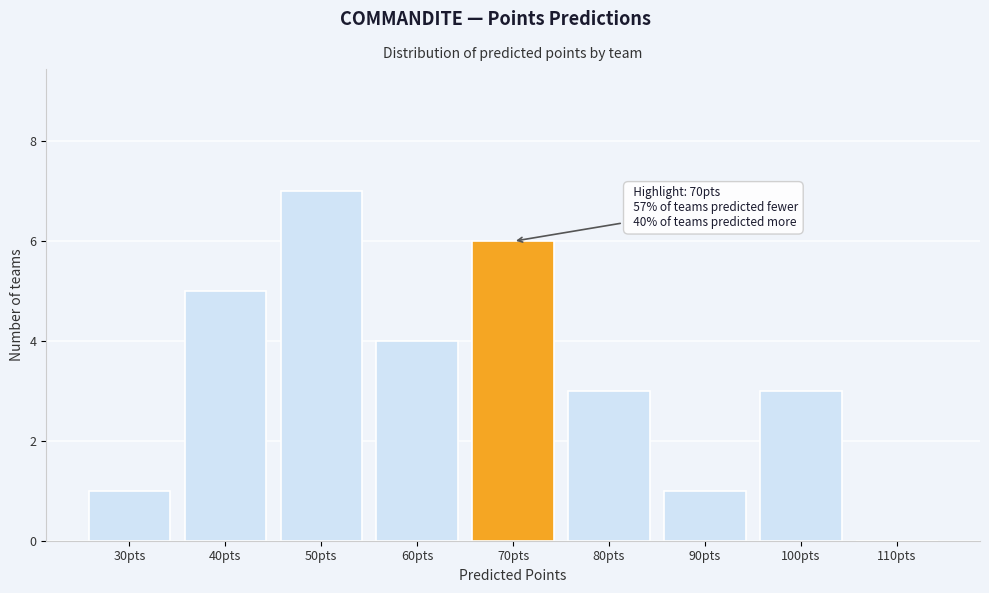

Reading right to left, what are all the values shown in this chart?

110pts=0	100pts=3	90pts=1	80pts=3	70pts=6	60pts=4	50pts=7	40pts=5	30pts=1